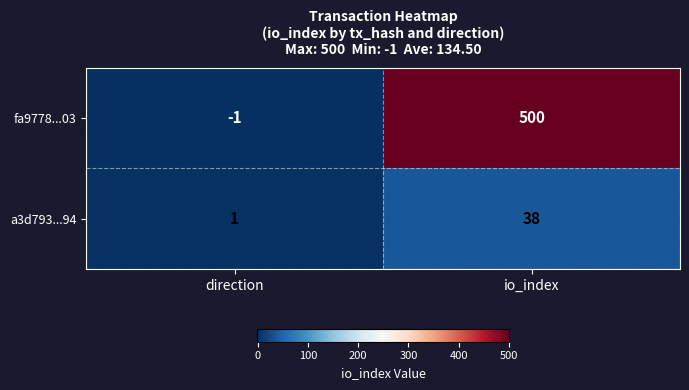

What is the total value across all series at io_index?

538